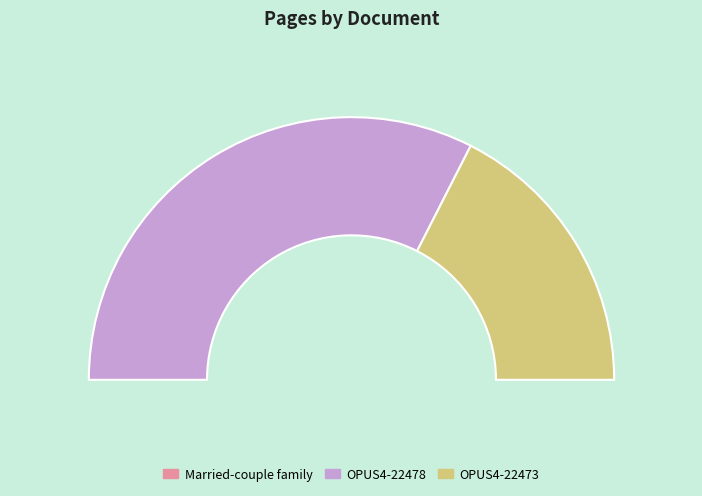

Rank the categories by value from highest to lowest.

OPUS4-22478, OPUS4-22473